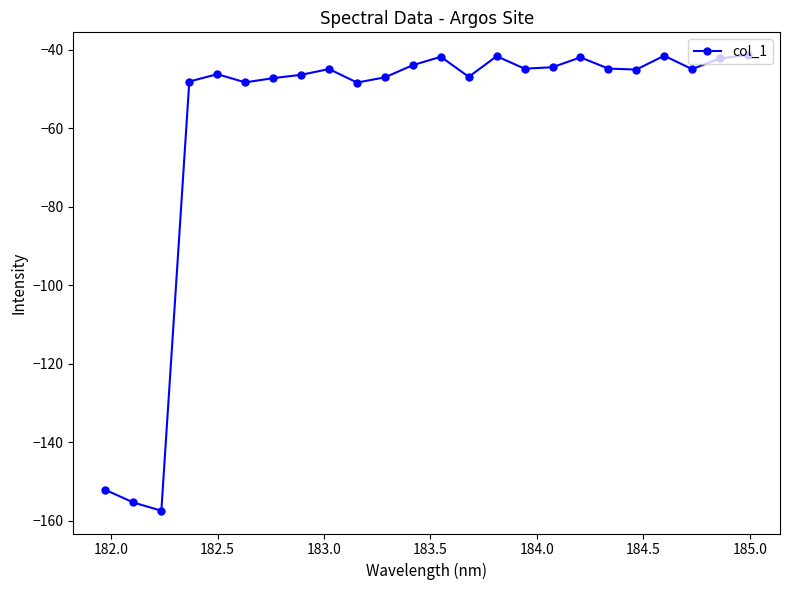

What is the difference between the maximum and minimum values?

116.1